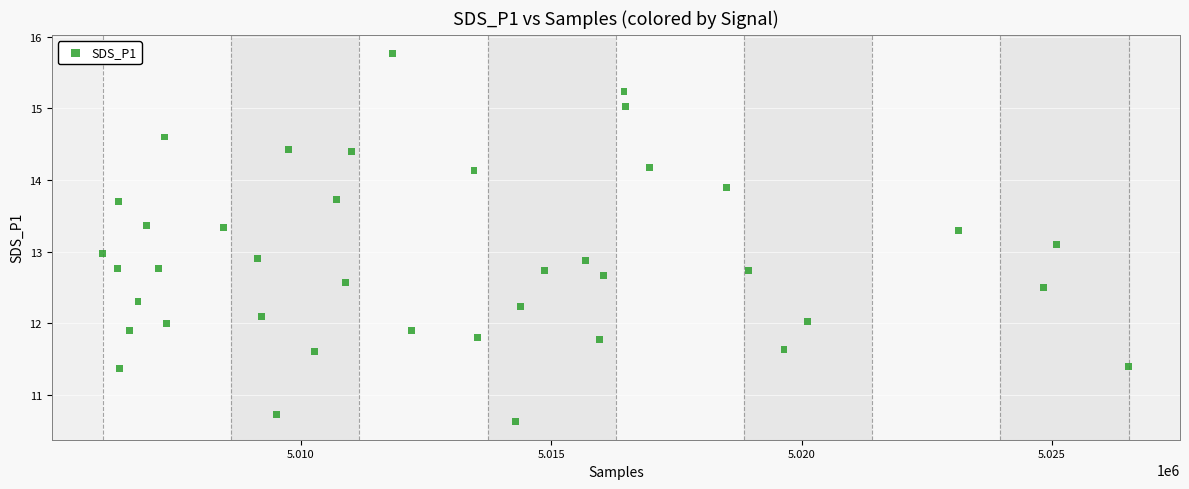

What is the range of X values (max minus min)?

20486.0